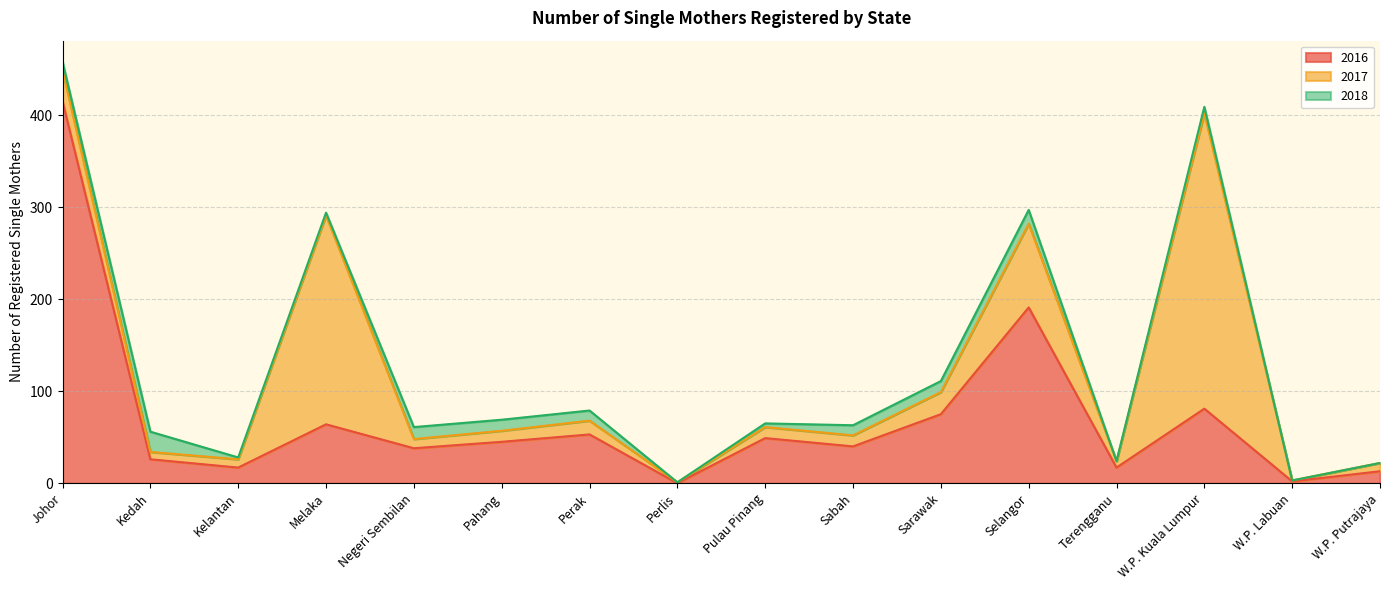

List the series in order of their overall mean, lowest first.

2018, 2017, 2016